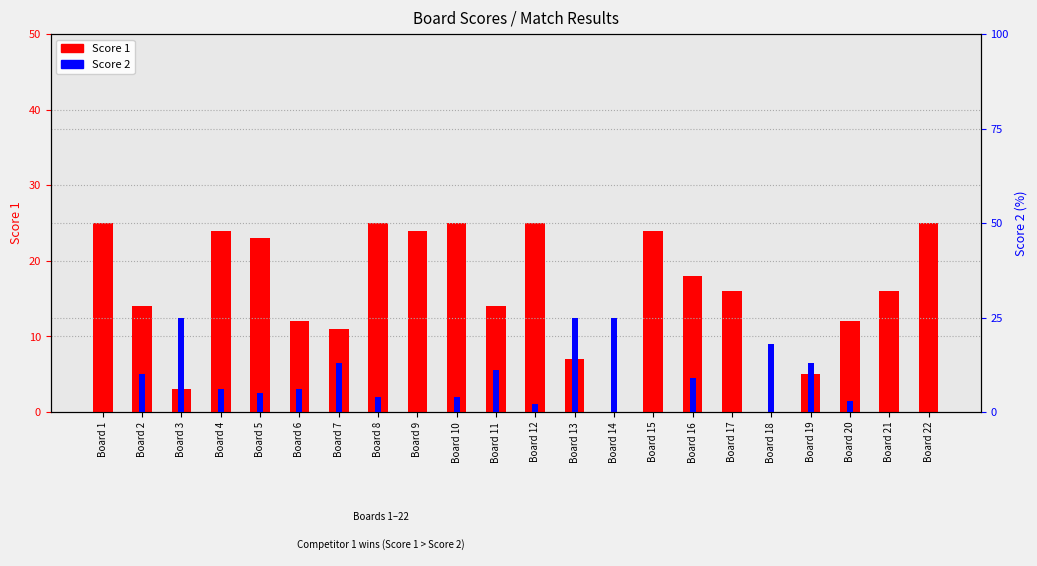

At which category does the chart reach its peak across all series?

Board 1